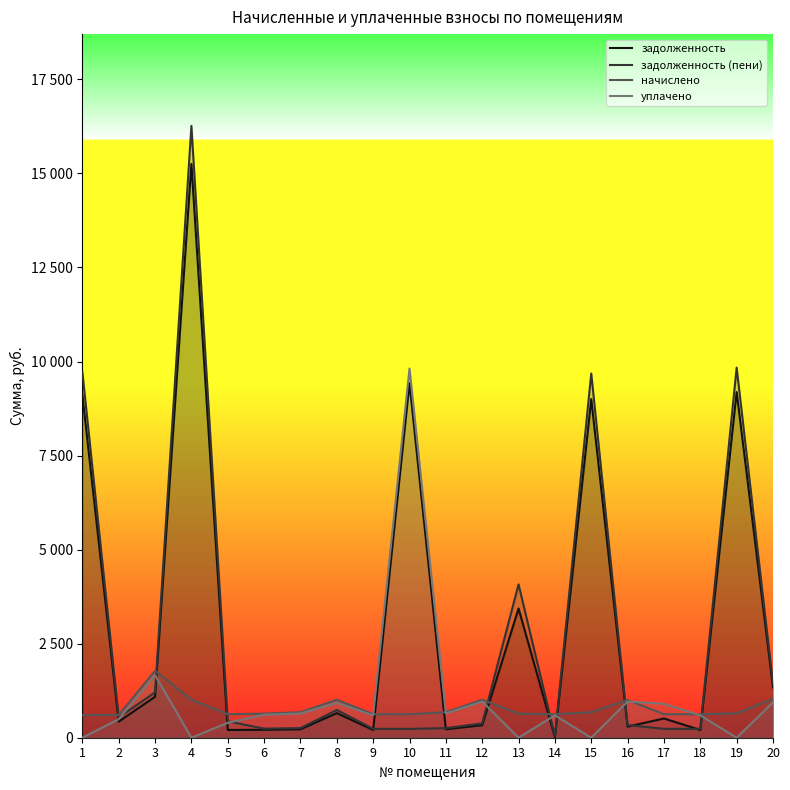

Rank the series at 13 from lowest to highest value.

уплачено, начислено, задолженность, задолженность (пени)